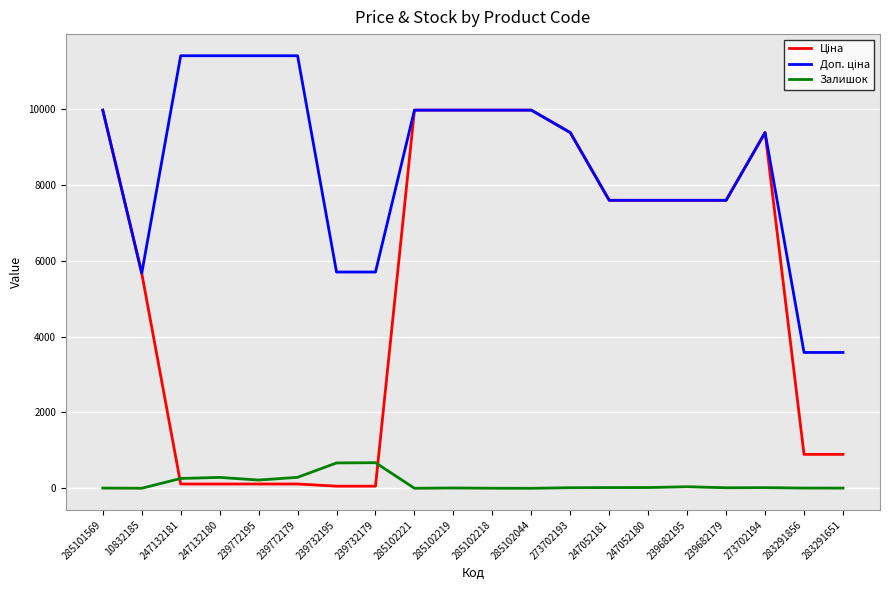

Does the chart have visible grid lines?

Yes